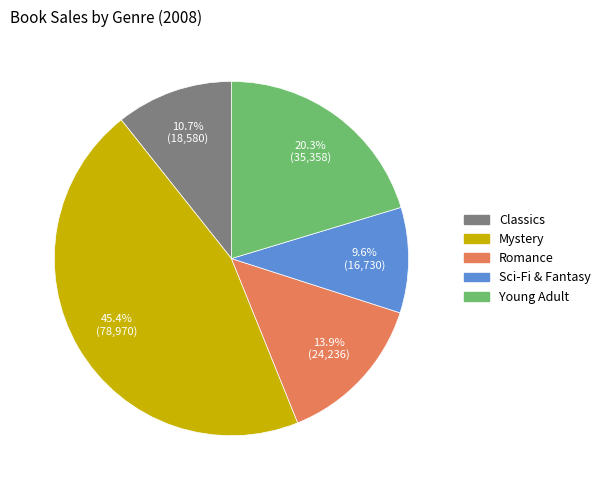

Does Sci-Fi & Fantasy represent more than half of the total?

No